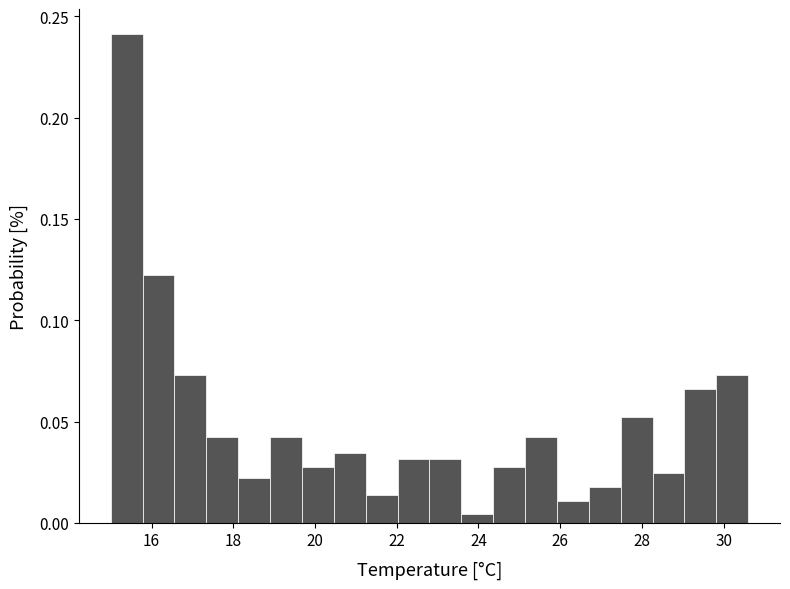

Read against the x-axis, roughly where is the centre of the tallest bar?

15.4